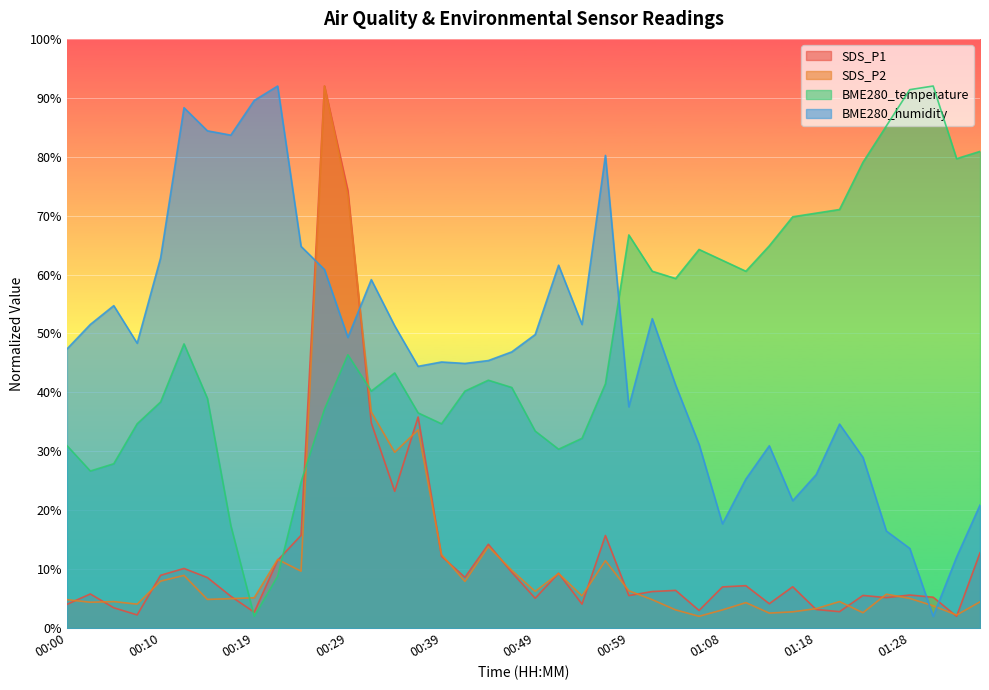

What is the spread (max minus min) of values at 00:10?

54.9